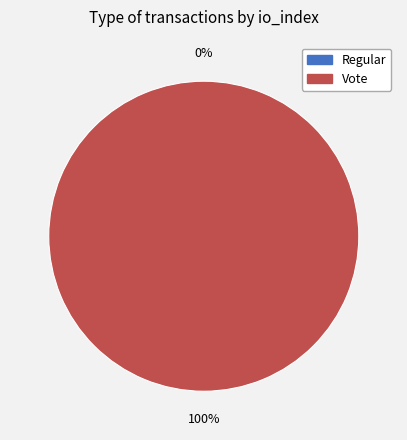

Combined, what portion of the pie is Vote and Regular?

100.0%